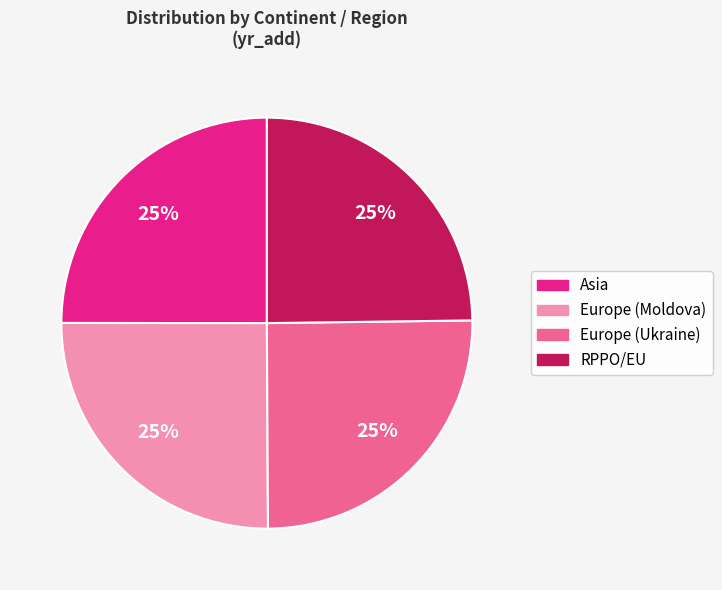

To the nearest percent, what is the combined percentage of RPPO/EU and Europe (Ukraine)?

50%